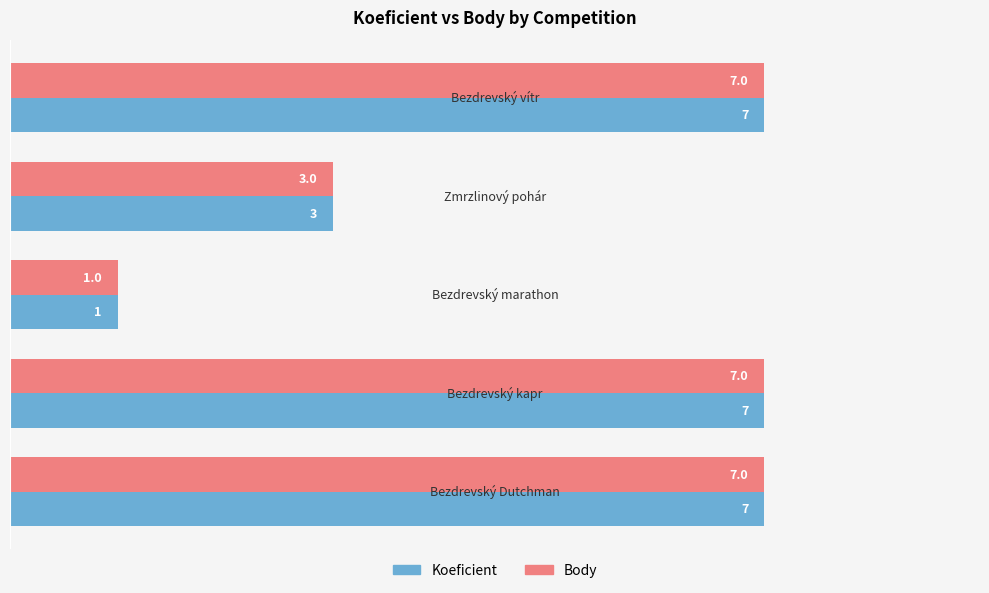

What is the total value across all series at Zmrzlinový pohár?

6